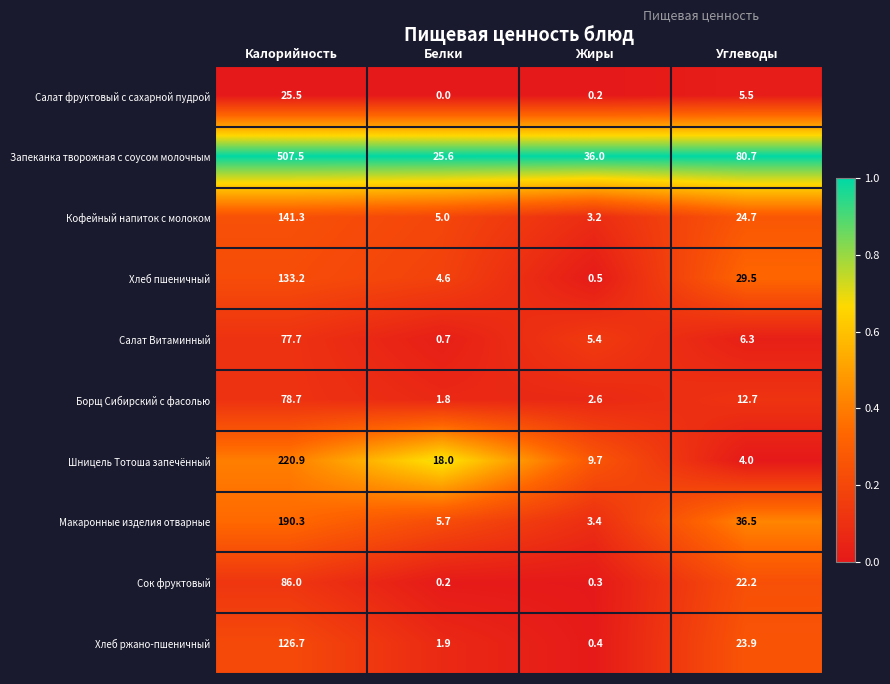

What is the difference between the second highest and second lowest values in the Кофейный напиток с молоком series?

19.7